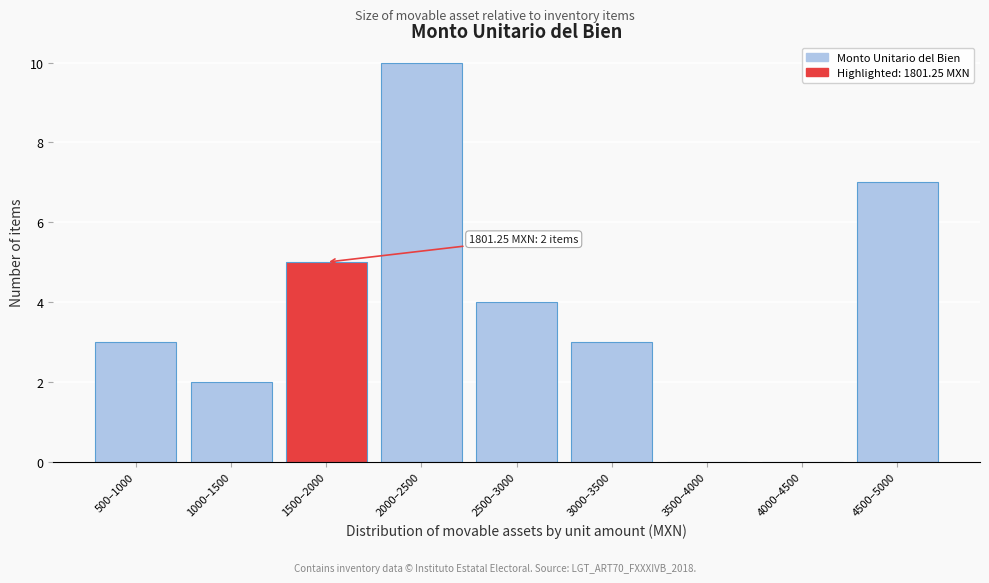

Reading left to right, transcribe all the data shown in this chart.

500–1000=3	1000–1500=2	1500–2000=5	2000–2500=10	2500–3000=4	3000–3500=3	3500–4000=0	4000–4500=0	4500–5000=7